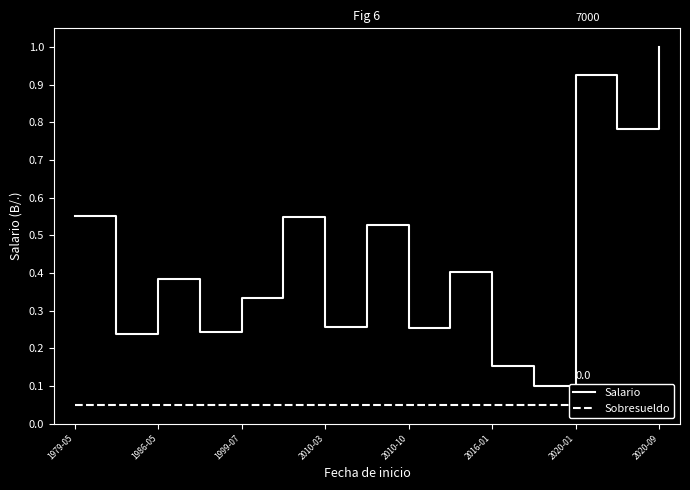

The Salario series shows 0.3 at 2020-01. True or false?

False